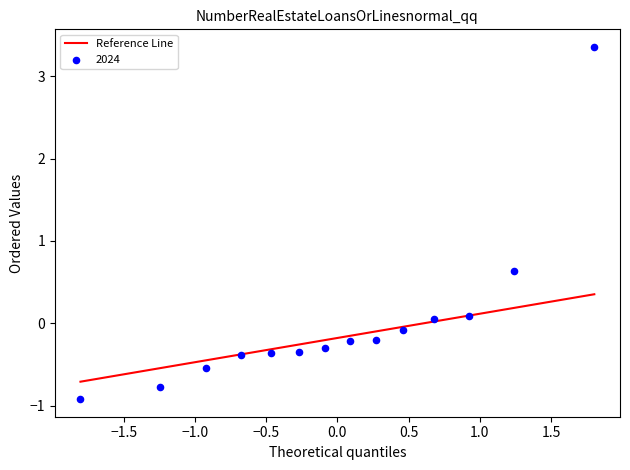

What Y value in the scatter plot is closest to 1?

0.6